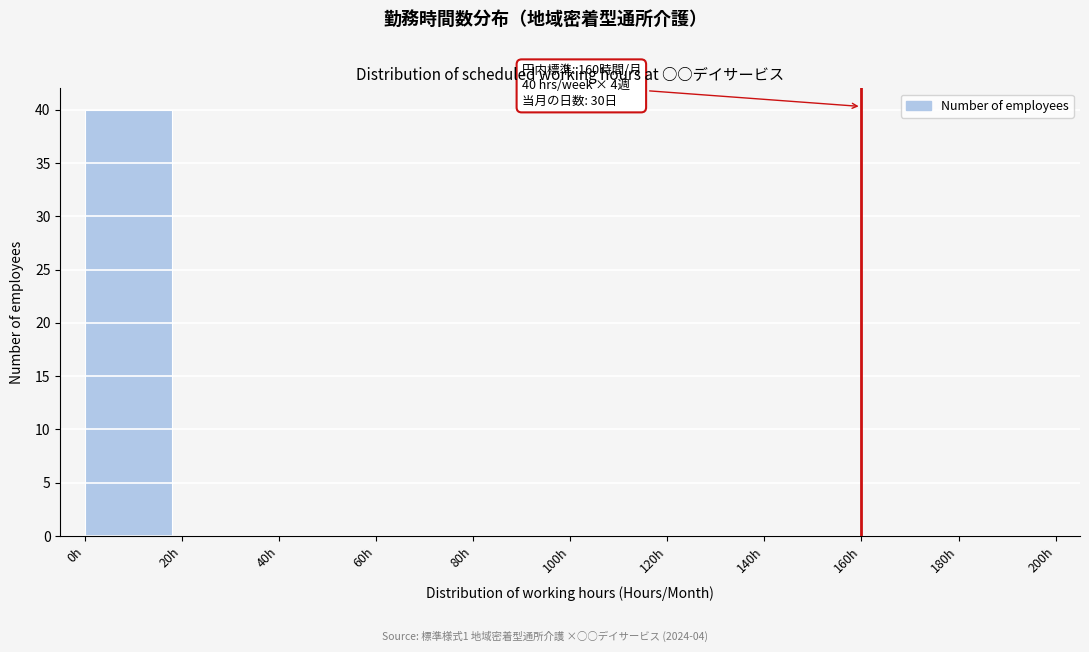

Which range on the x-axis has the tallest bar?

0 to 20